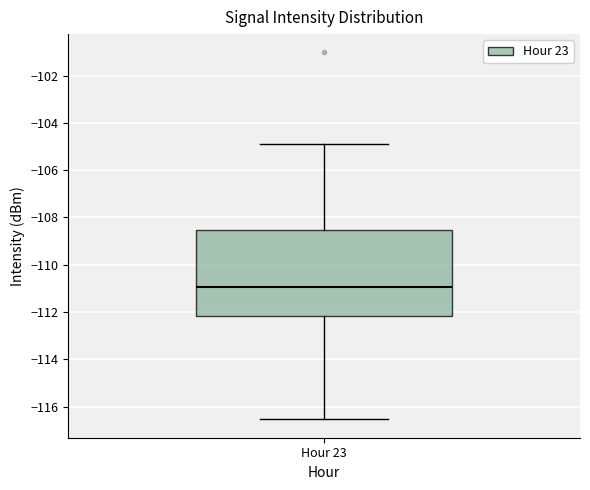

Read this box plot against the y-axis: the position of the median line, the range covered by the box, and the ends of both whiskers. The values are not printed on the chart, so give them approximately, as read against the axis.

median -111.0, box -112.2 to -108.6, whiskers -116.6 to -104.8